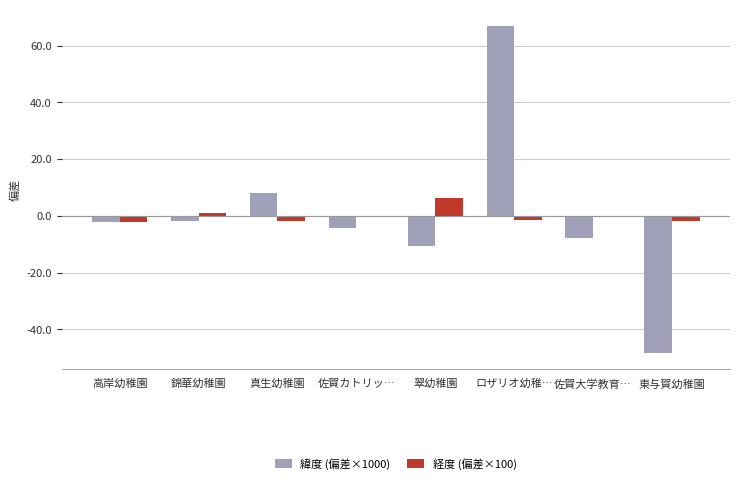

What is the approximate value of 緯度 (偏差×1000) at 佐賀大学教育…?

-7.9